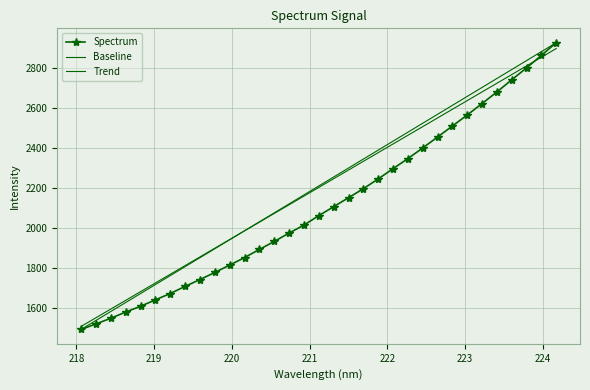

What is the minimum value shown in the chart?

1495.3